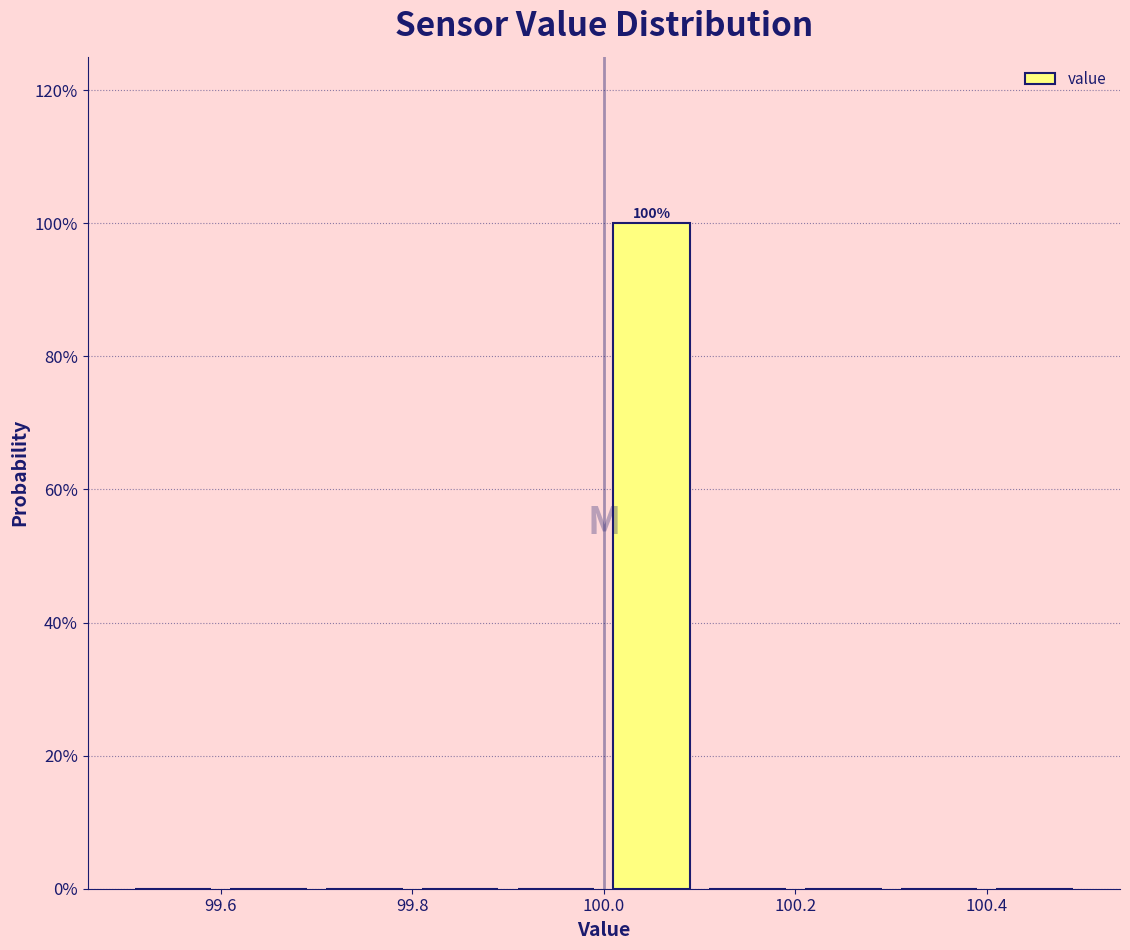

Which range on the x-axis has the tallest bar?

100.0 to 100.1